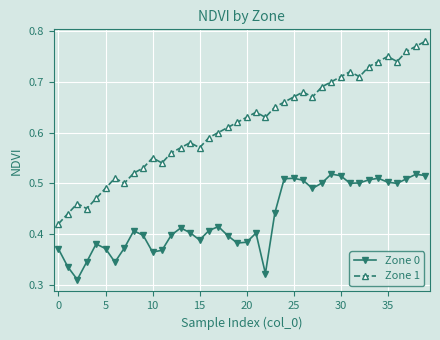

At how many categories does at least one series exceed 0?

40